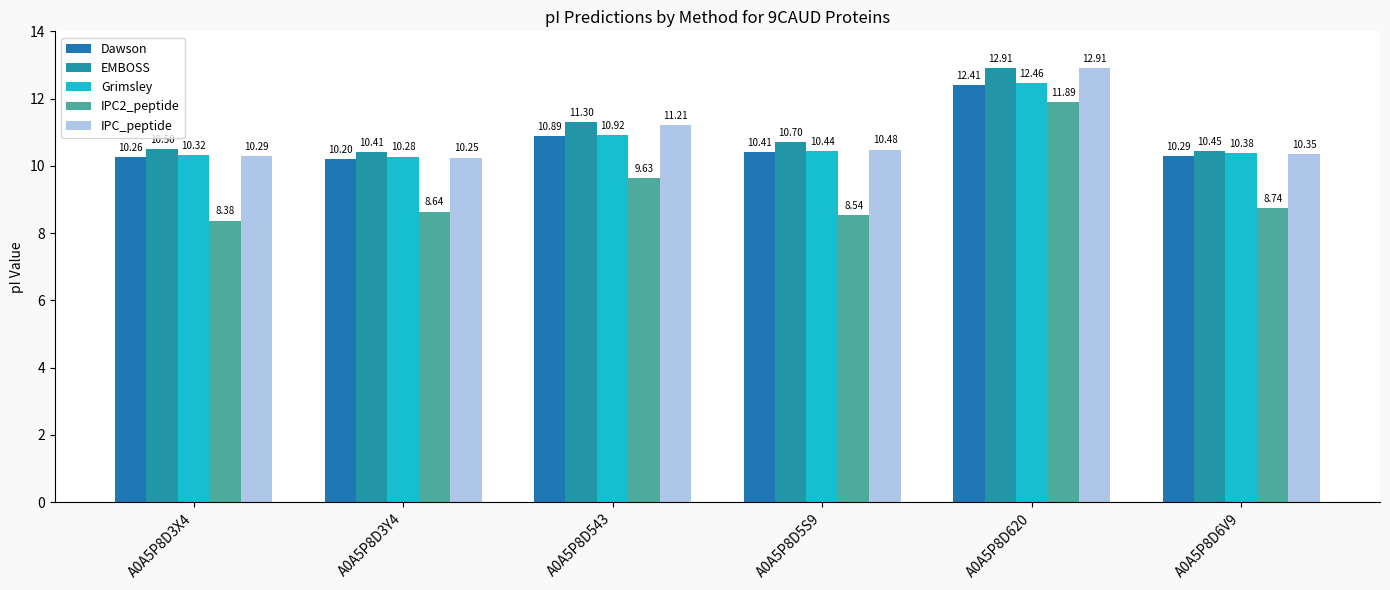

Are the bars horizontal?

No